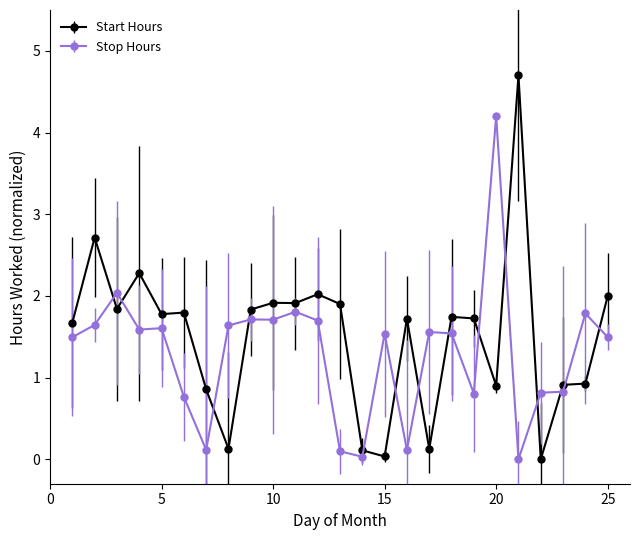

What are all the series names shown in the legend?

Start Hours, Stop Hours